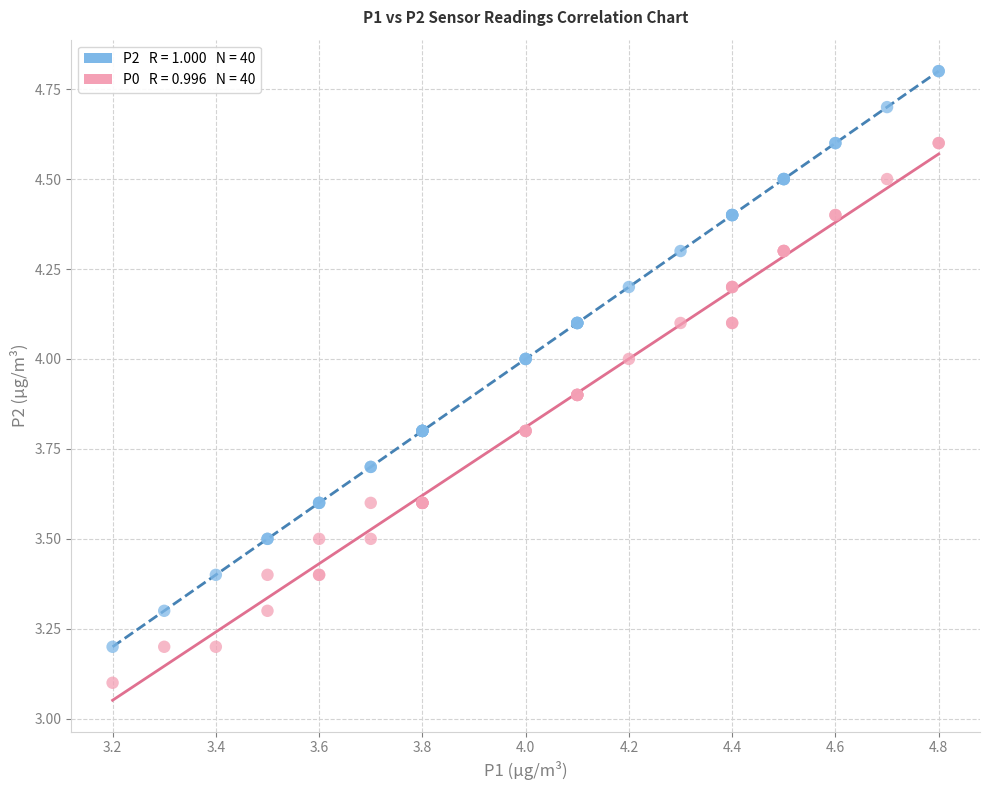

Across all series, what Y value is closest to 3?

3.1